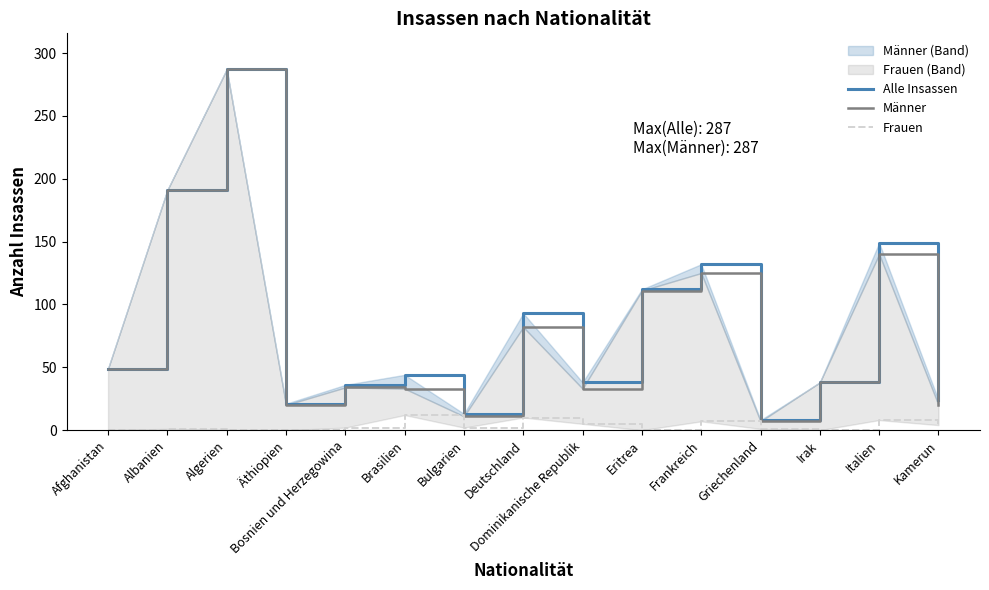

What is the sum of all Frauen values?

52